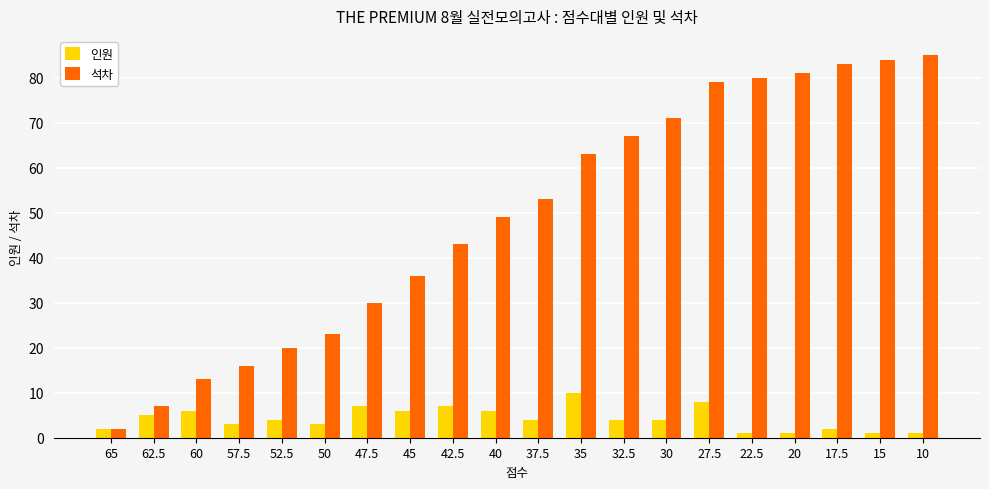

What is the value of the 석차 bar at the 18th from the left?

83